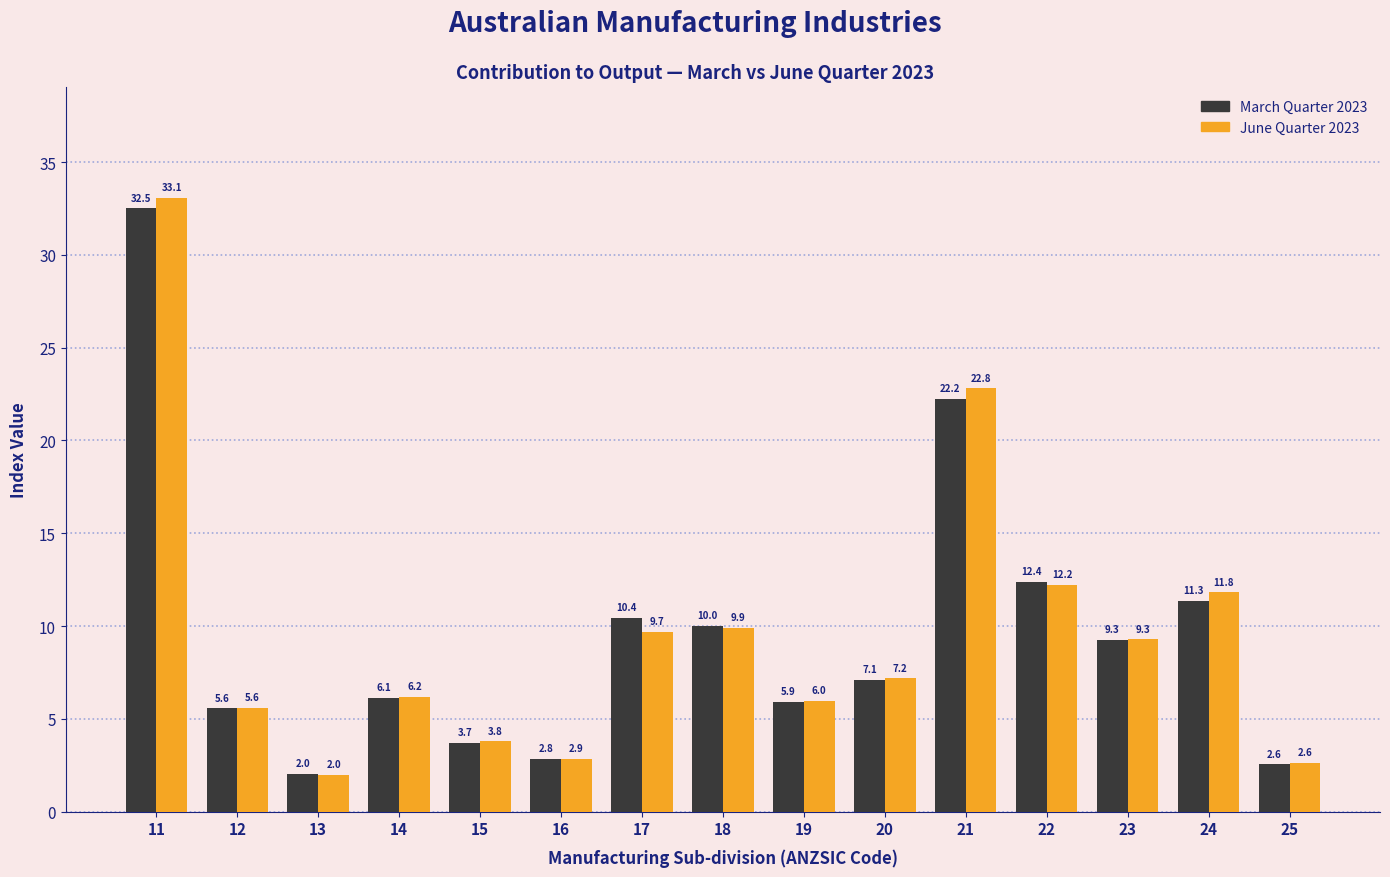

Where is June Quarter 2023 nearest to the value 17?

22